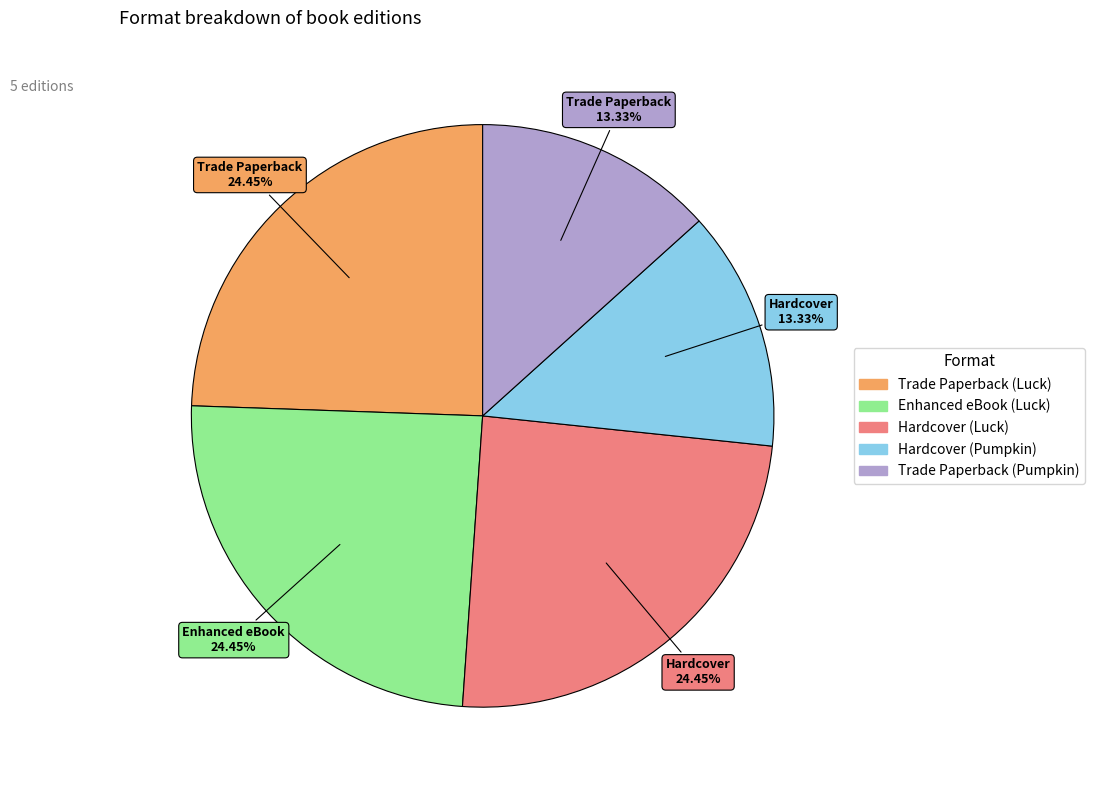

What is the ratio of the value at Hardcover (Pumpkin) to the value at Trade Paperback (Pumpkin)?

1.0